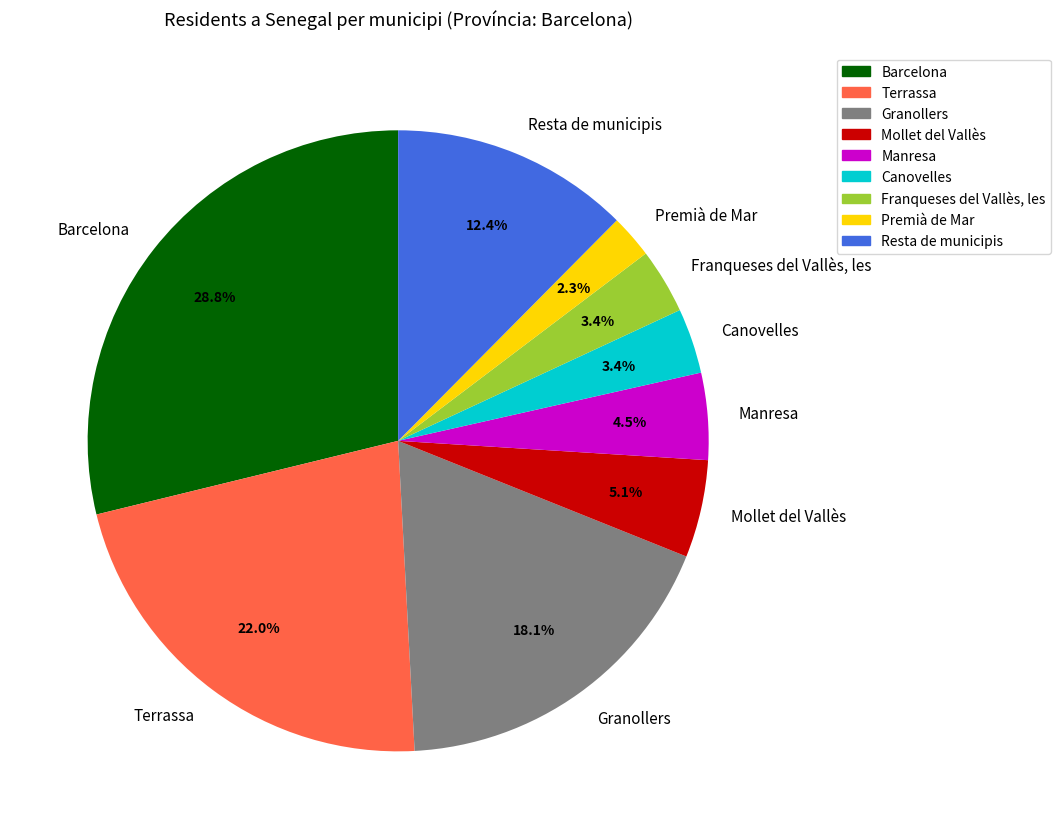

How many segments does this pie chart have?

9